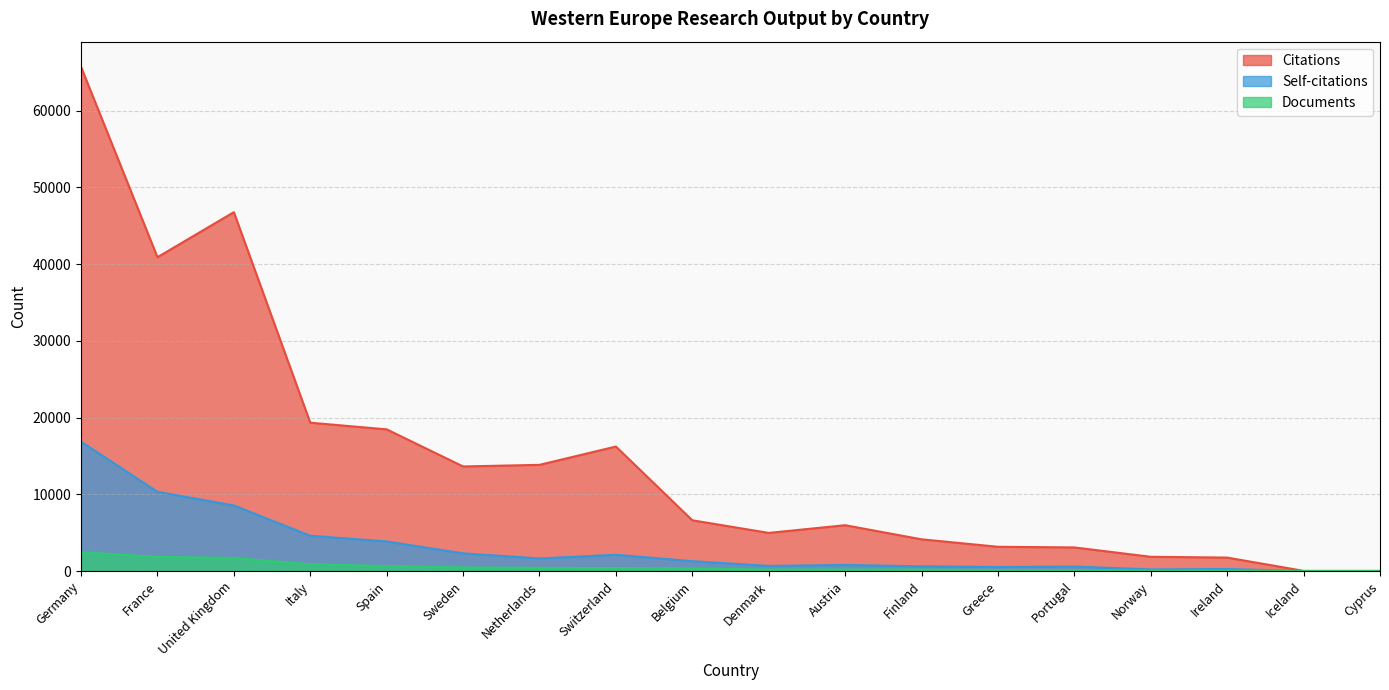

What is the difference between the second highest and minimum values in the Citations series?

46753